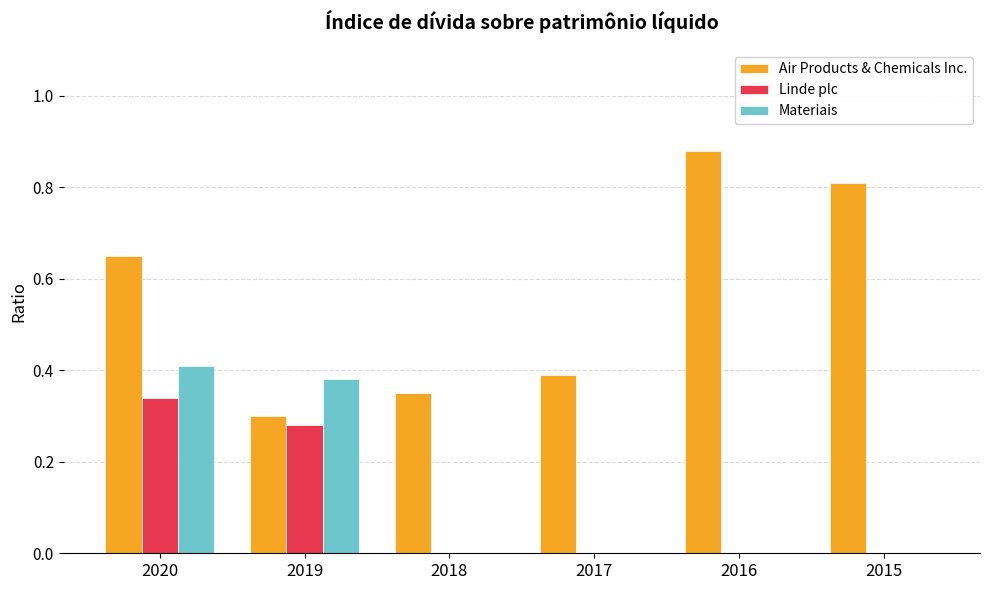

Which series changed the most between 2017 and 2016?

Air Products & Chemicals Inc.